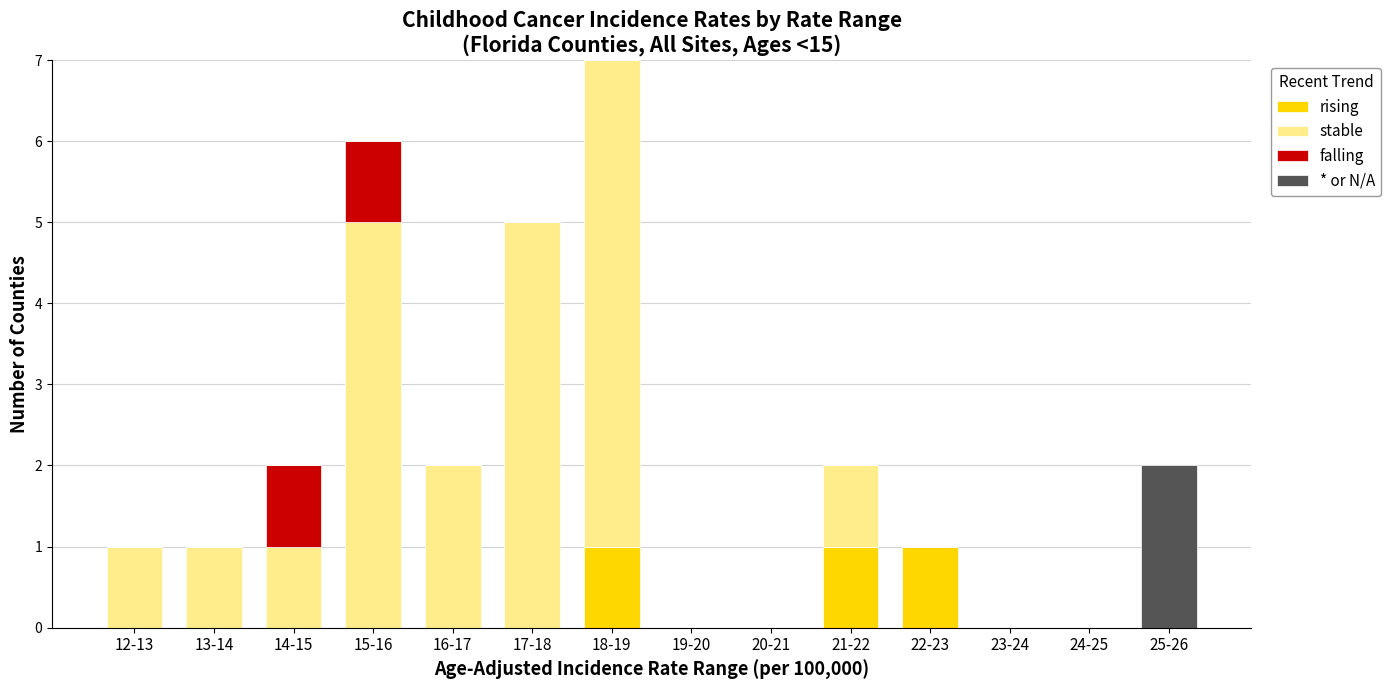

What is the total value across all series at 15-16?

6